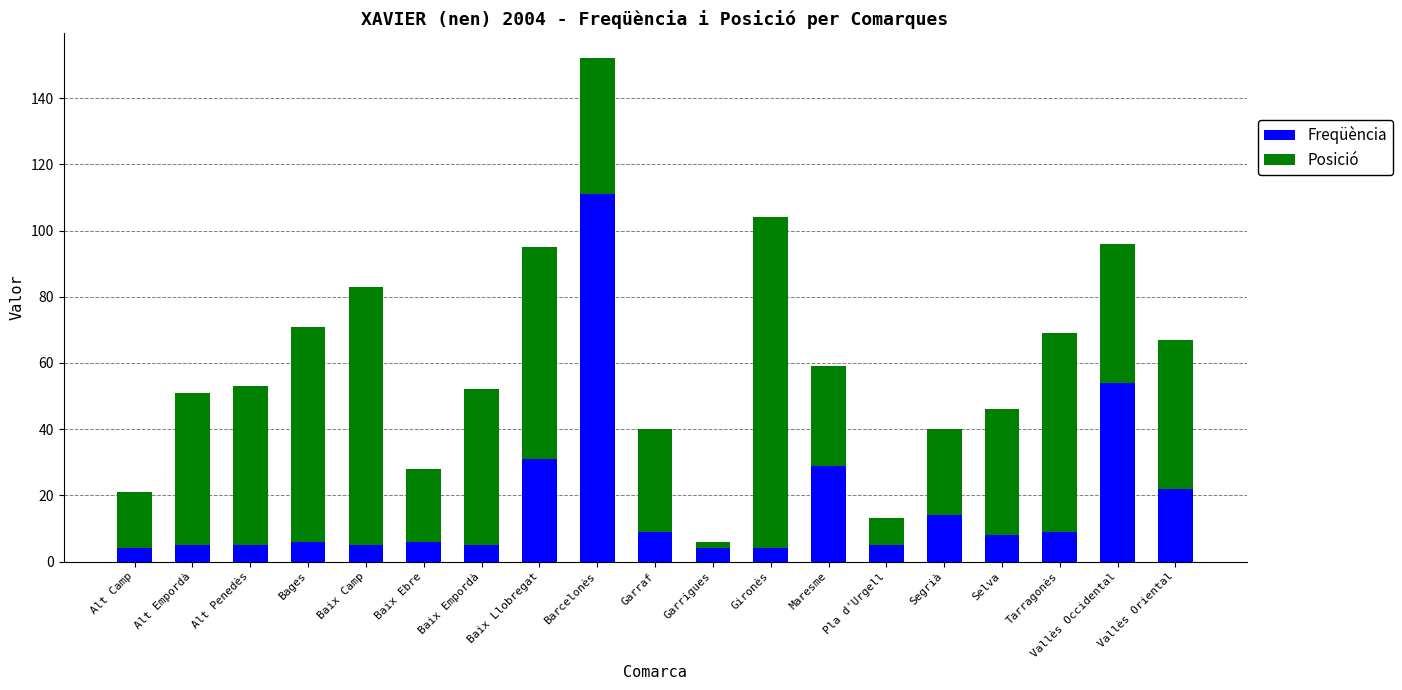

What is the difference between the maximum and minimum values in the Freqüència series?

107